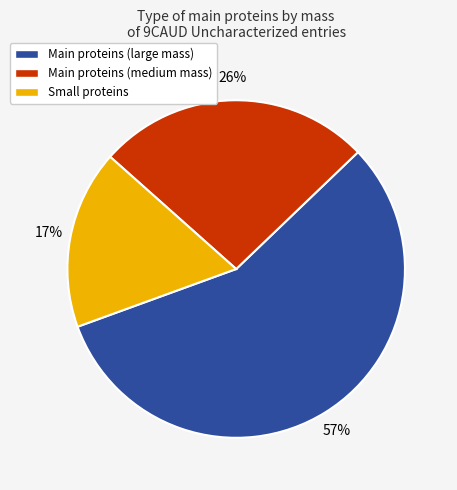

Is there a majority slice in this chart?

Yes